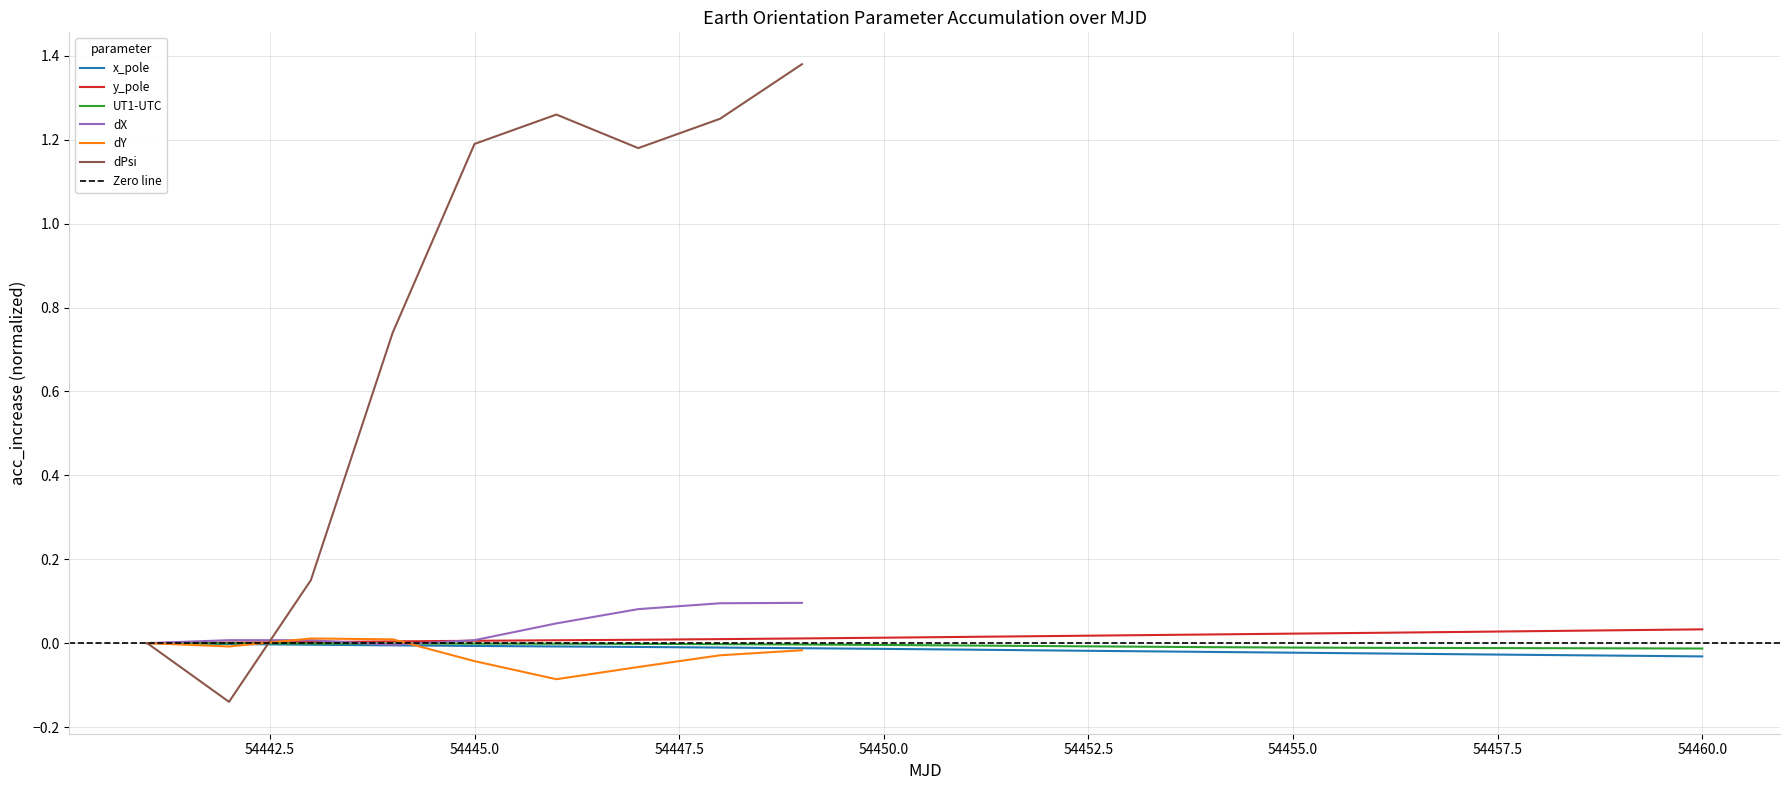

The UT1-UTC series shows -0.0 at 54460.0. True or false?

True